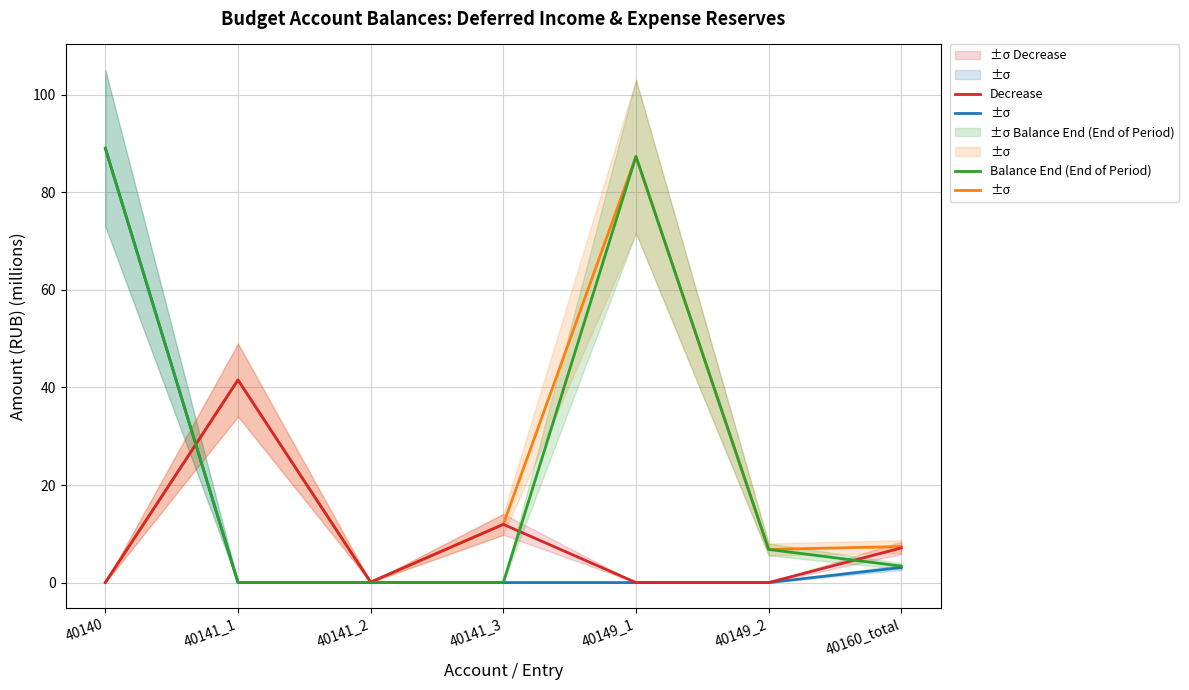

Is this an area chart (filled region under the line)?

No